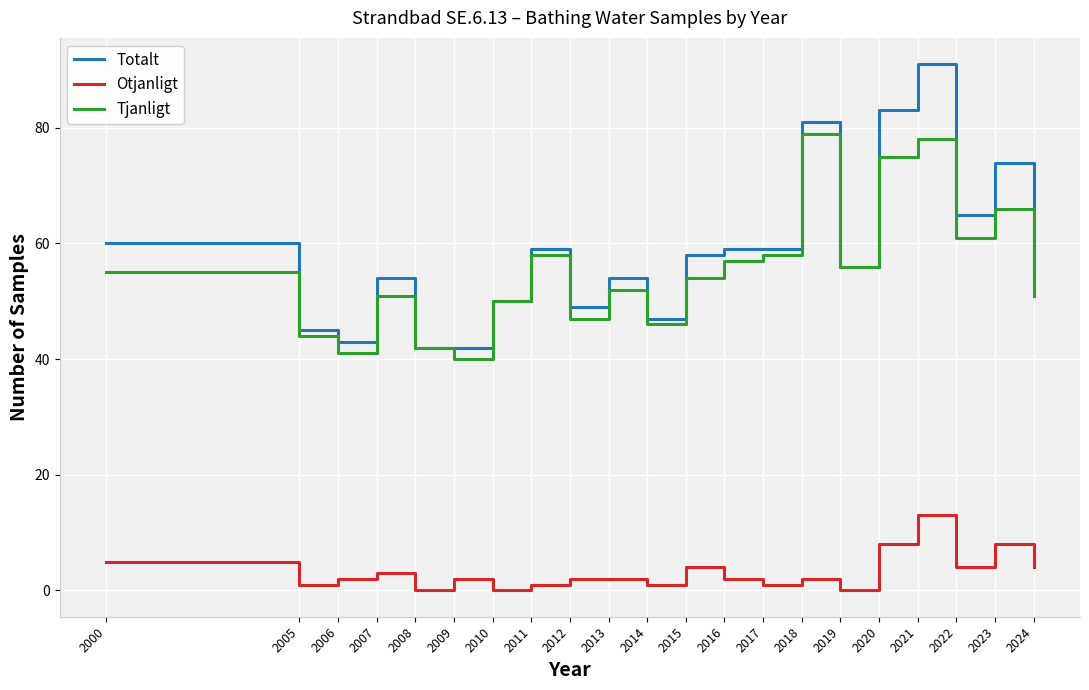

True or false: Otjanligt and Tjanligt intersect in this chart.

False